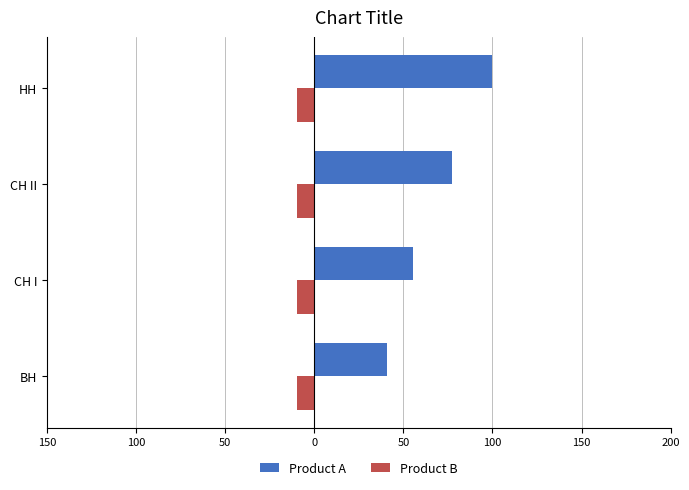

What are all the series names shown in the legend?

Product A, Product B